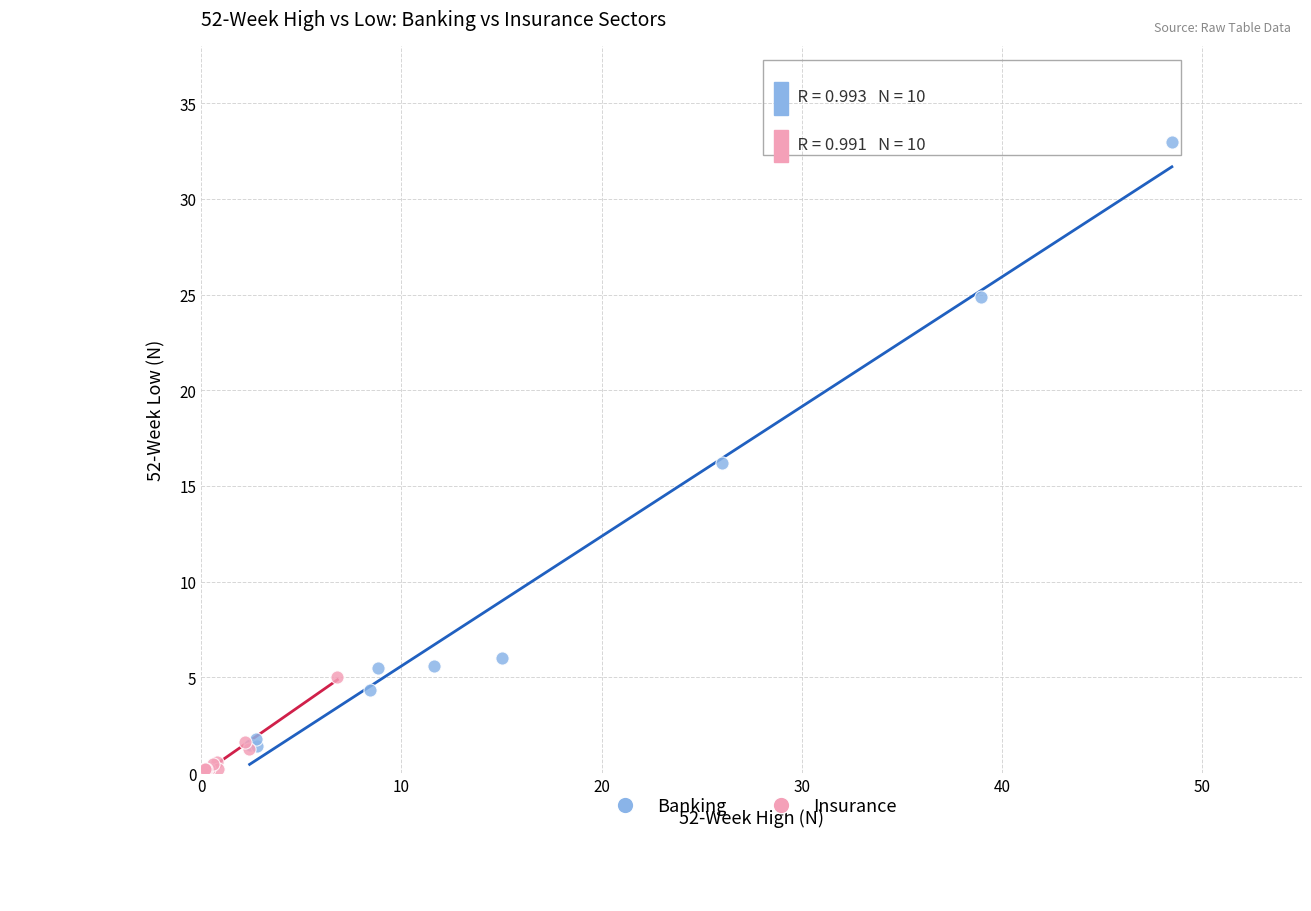

Which series contains the highest Y value?

Banking